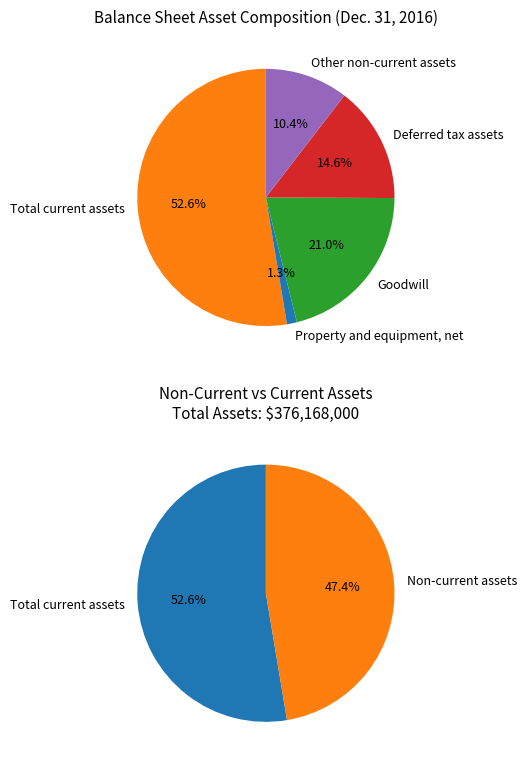

To the nearest percent, what is the difference between the Goodwill and Deferred tax assets slice percentages?

6%